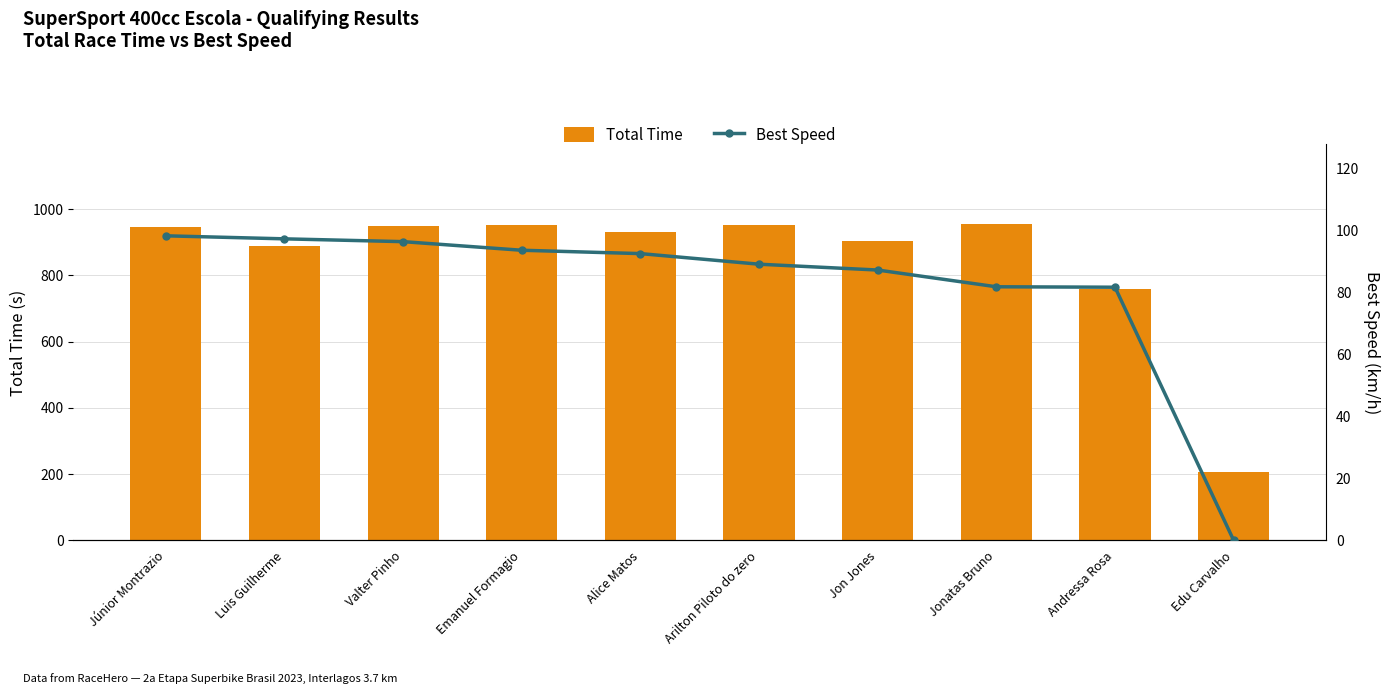

How many values in the Total Time series are below 947?

5